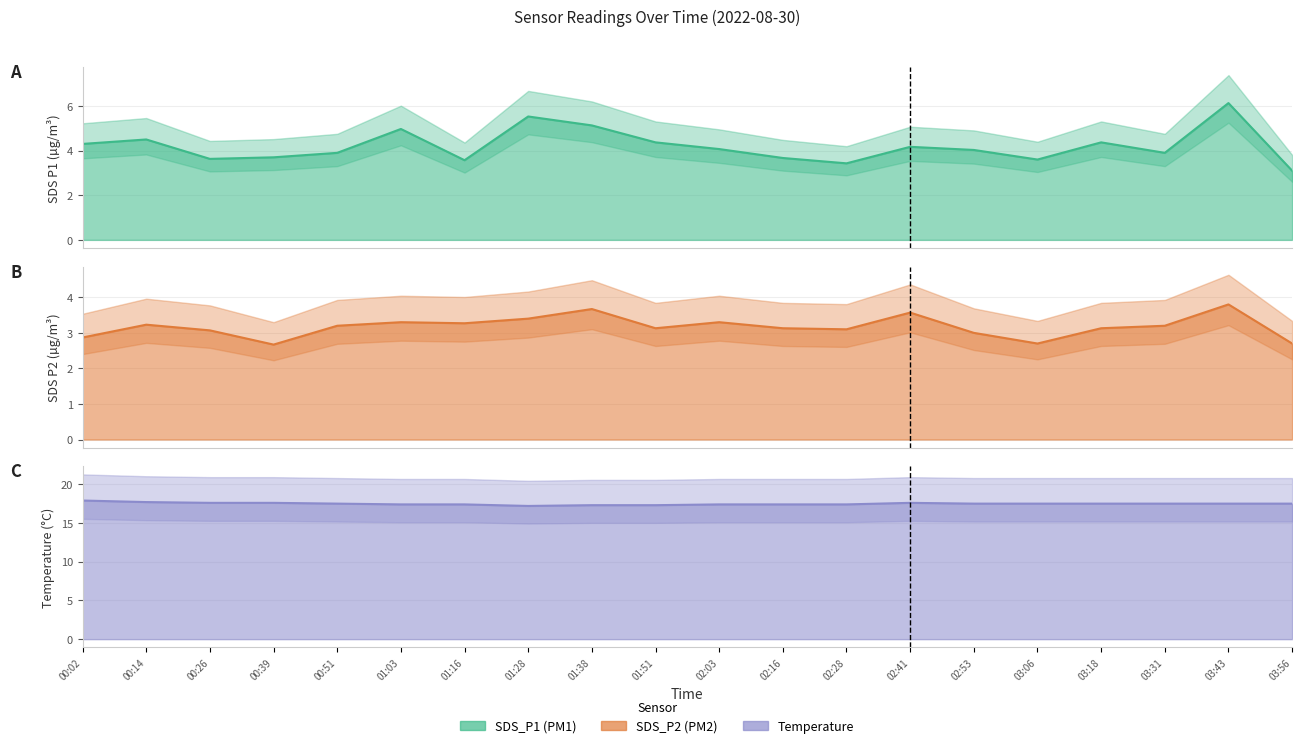

Is it true that Temp line equals 17.4 at 02:28?

True